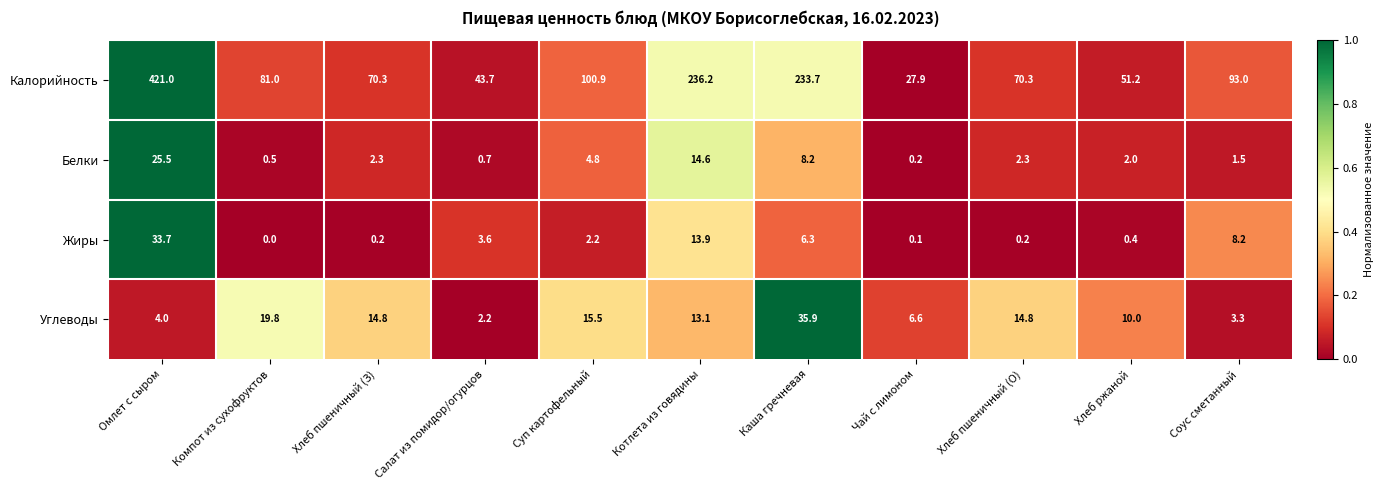

Where is Жиры nearest to the value 16?

Котлета из говядины